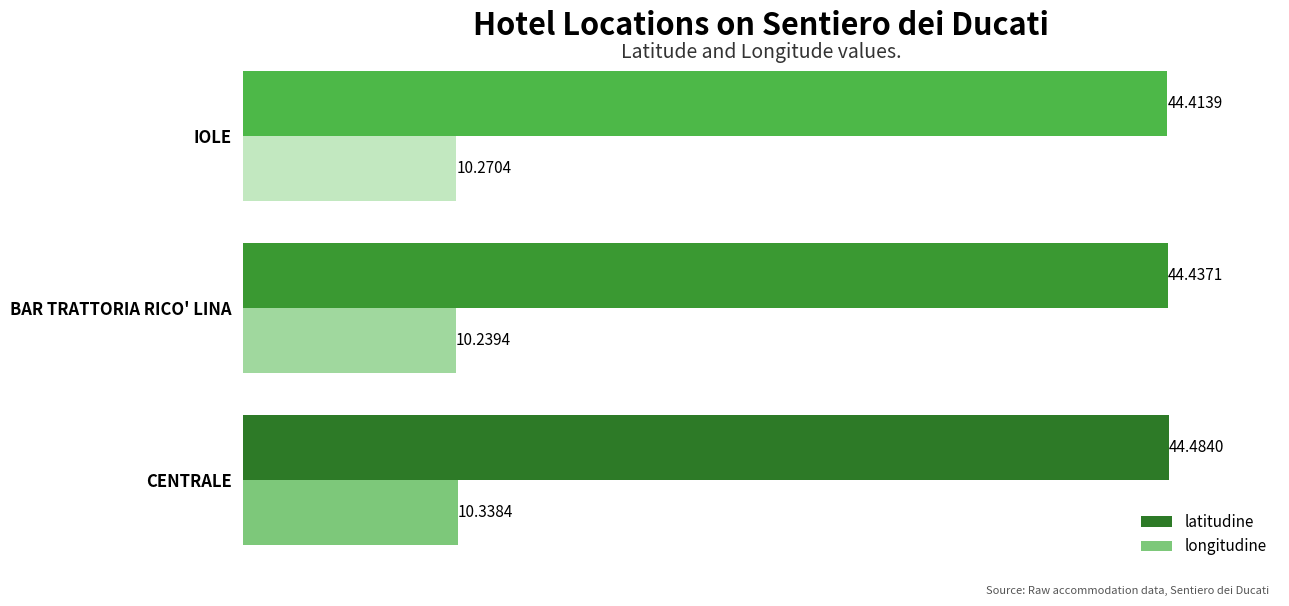

What is the maximum value shown in the chart?

44.5